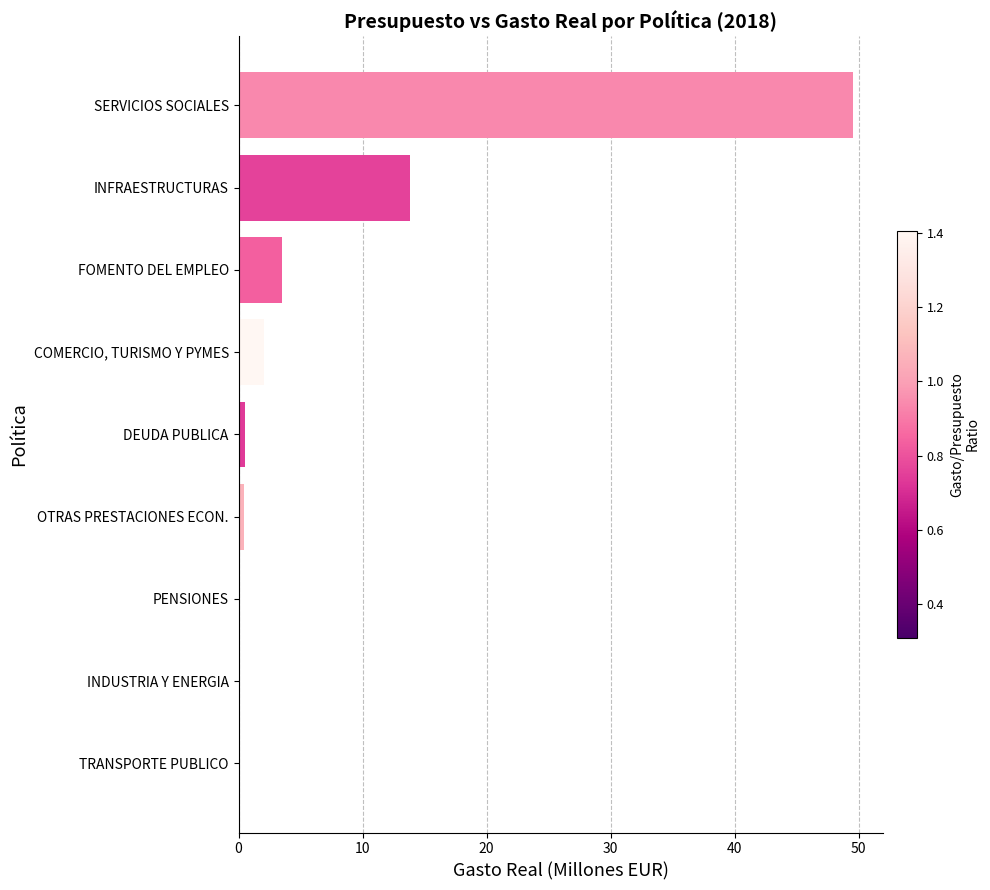

What is the sum of all values?

70.1